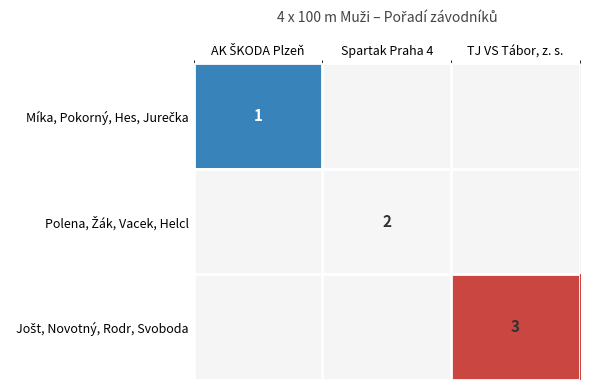

List the series in order of their overall mean, lowest first.

Míka, Pokorný, Hes, Jurečka, Polena, Žák, Vacek, Helcl, Jošt, Novotný, Rodr, Svoboda